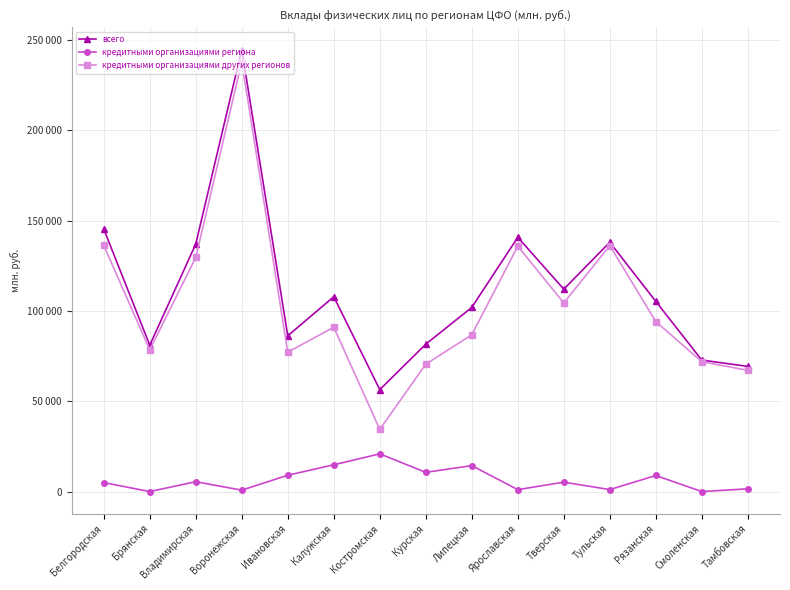

True or false: всего and кредитными организациями региона intersect in this chart.

False